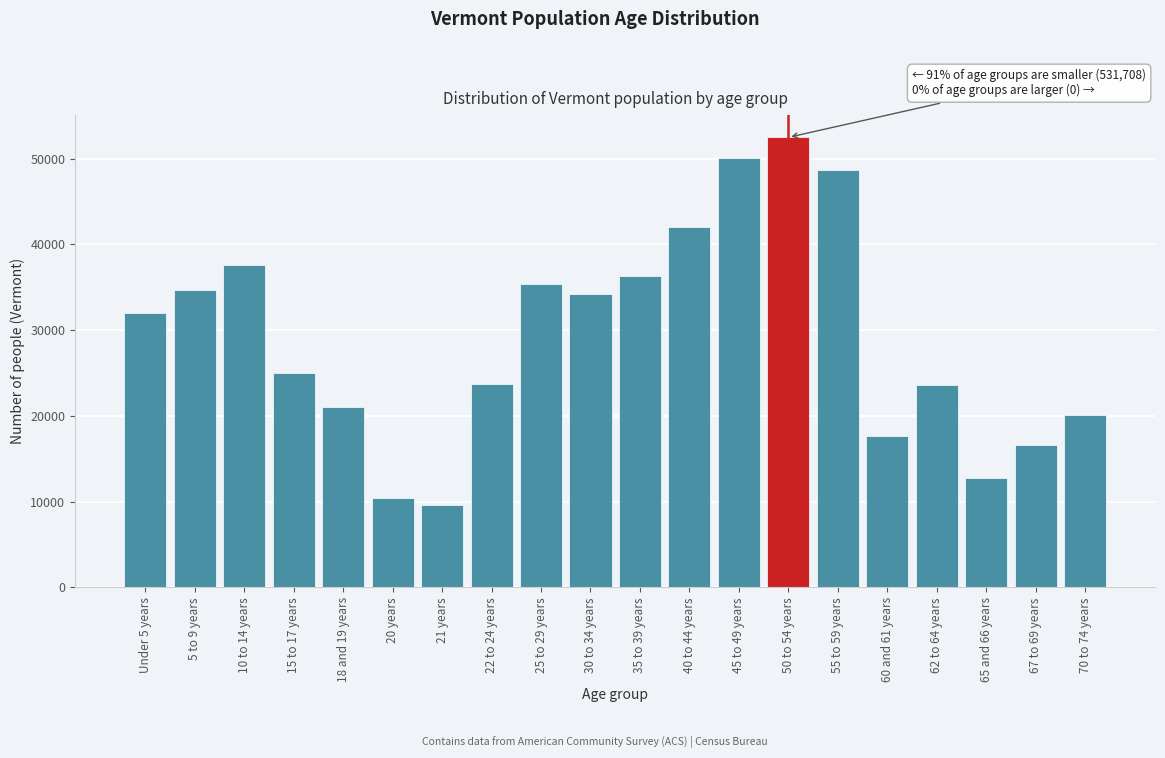

What is the sum of all values?

584201